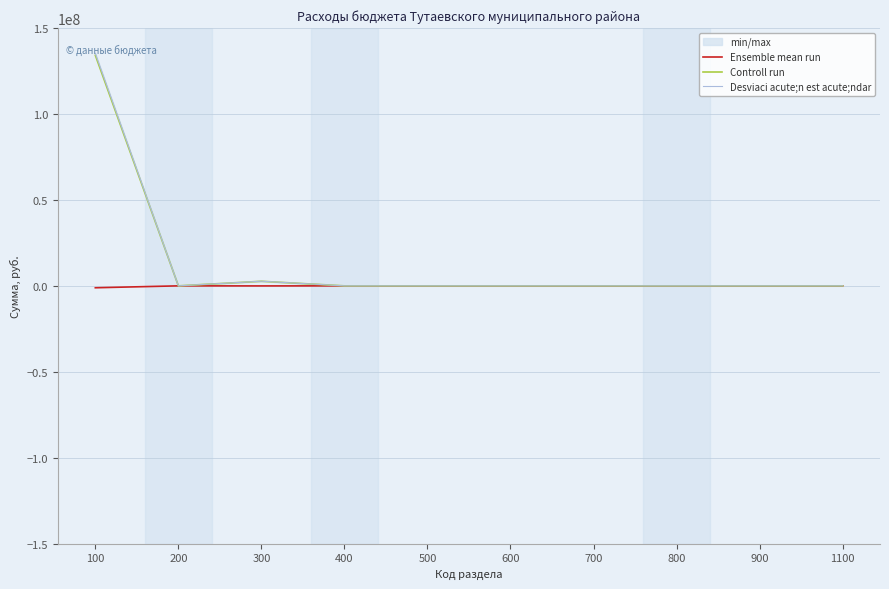

True or false: Controll run and Ensemble mean run intersect in this chart.

False